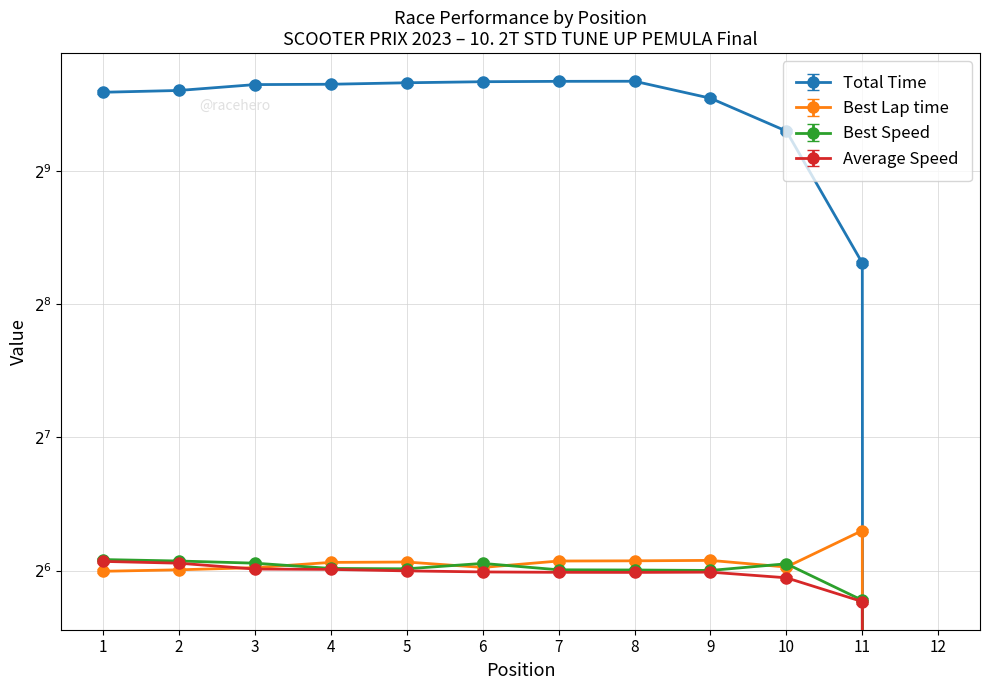

At how many categories does at least one series exceed 221?

11